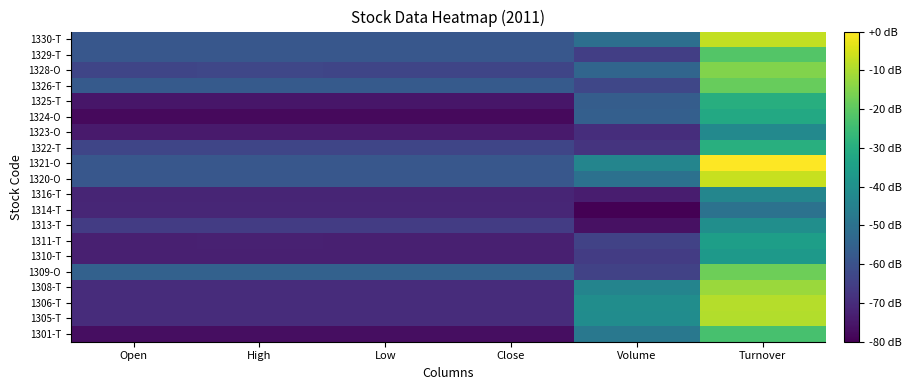

Count the number of data series in this chart.

20